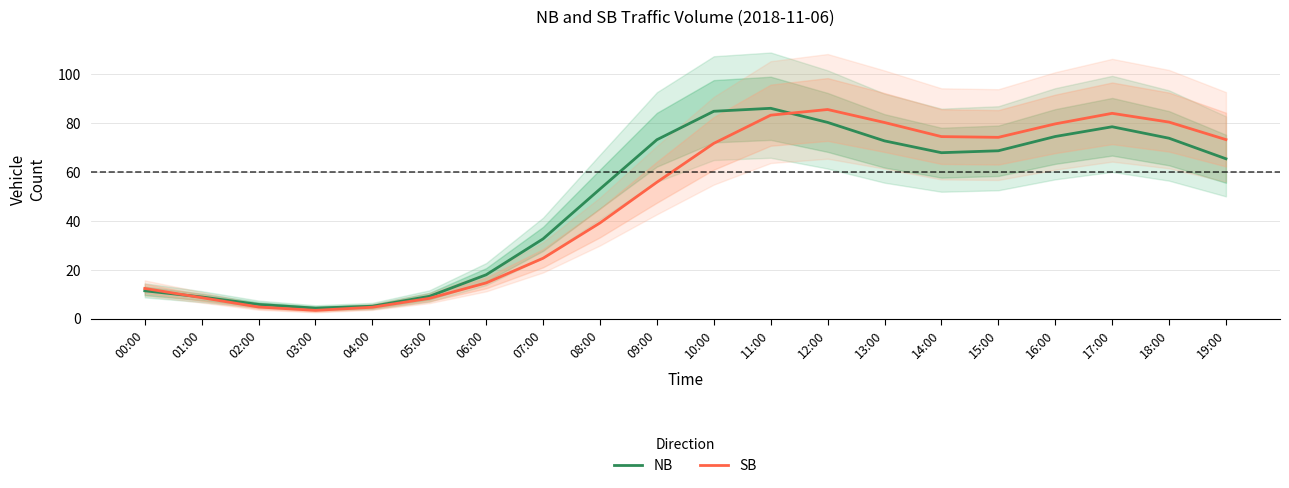

Rank the categories by NB value from lowest to highest.

03:00, 04:00, 02:00, 01:00, 05:00, 00:00, 06:00, 07:00, 08:00, 19:00, 14:00, 15:00, 13:00, 09:00, 18:00, 16:00, 17:00, 12:00, 10:00, 11:00